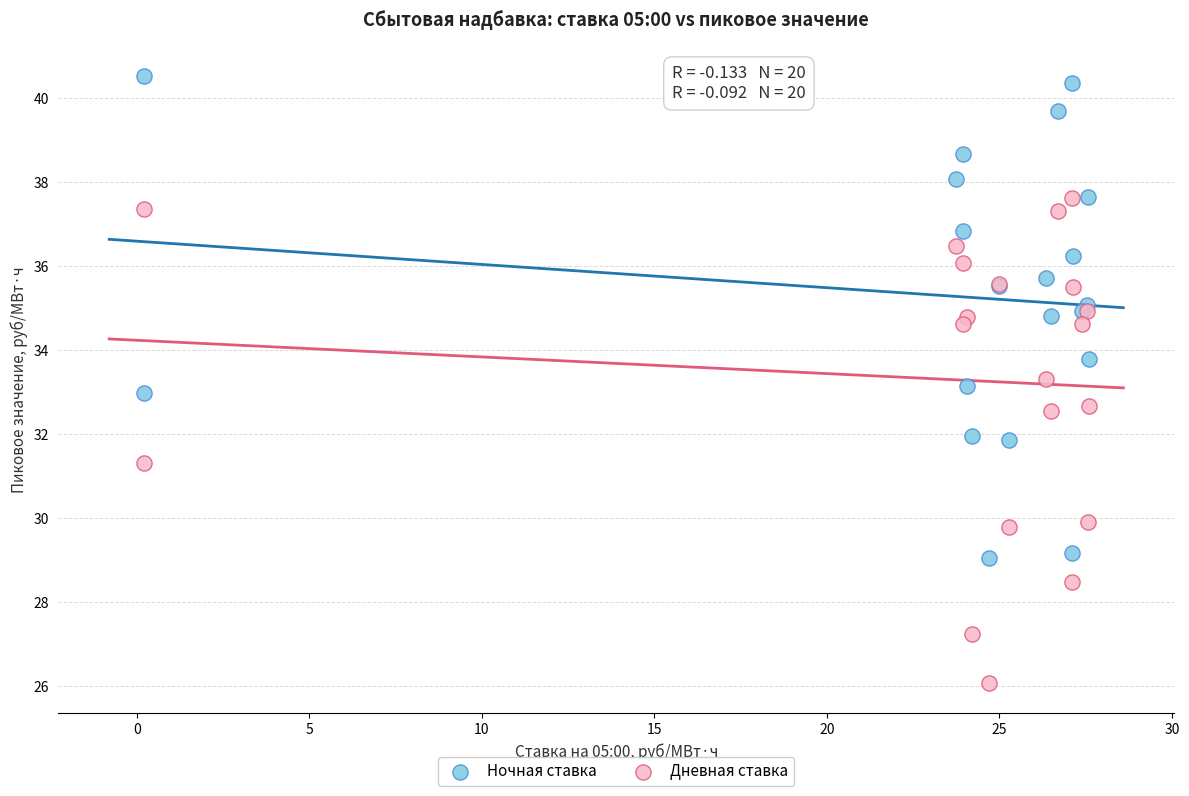

What is the X range (max minus min) for the scatter plot?

27.4